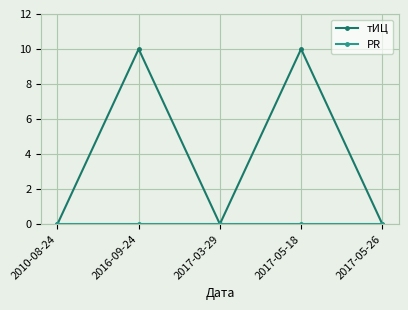

Which series has the largest range (max minus min)?

тИЦ